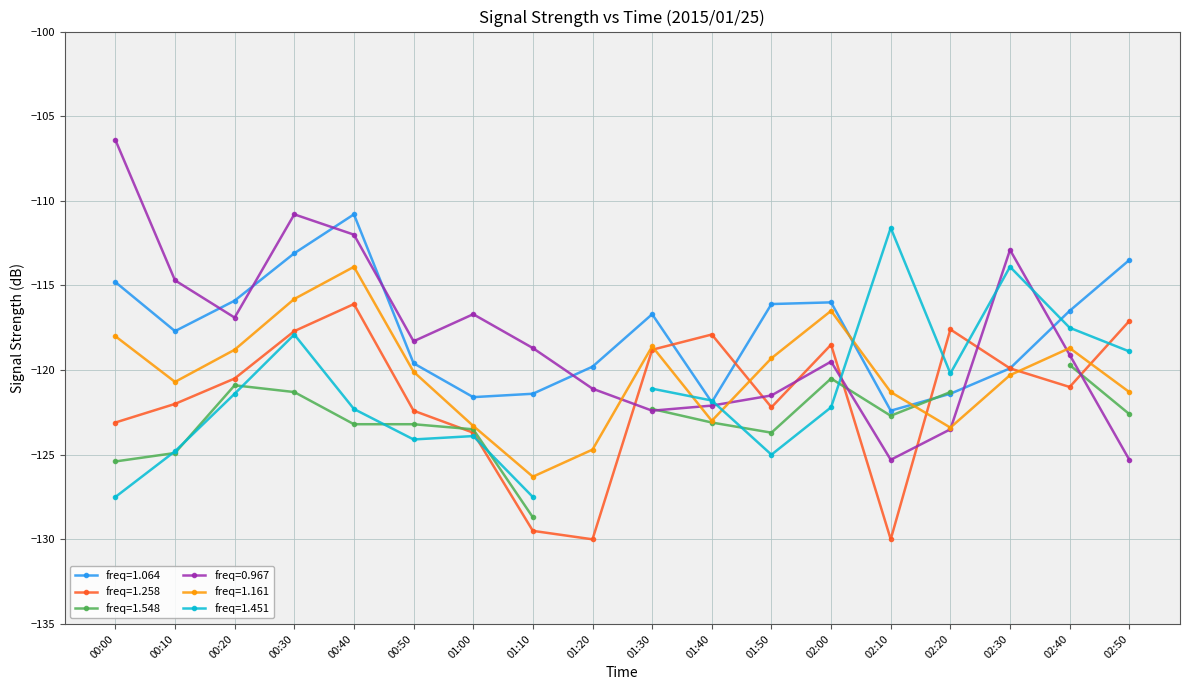

How many intersections are there between freq=0.967 and freq=1.258?

7